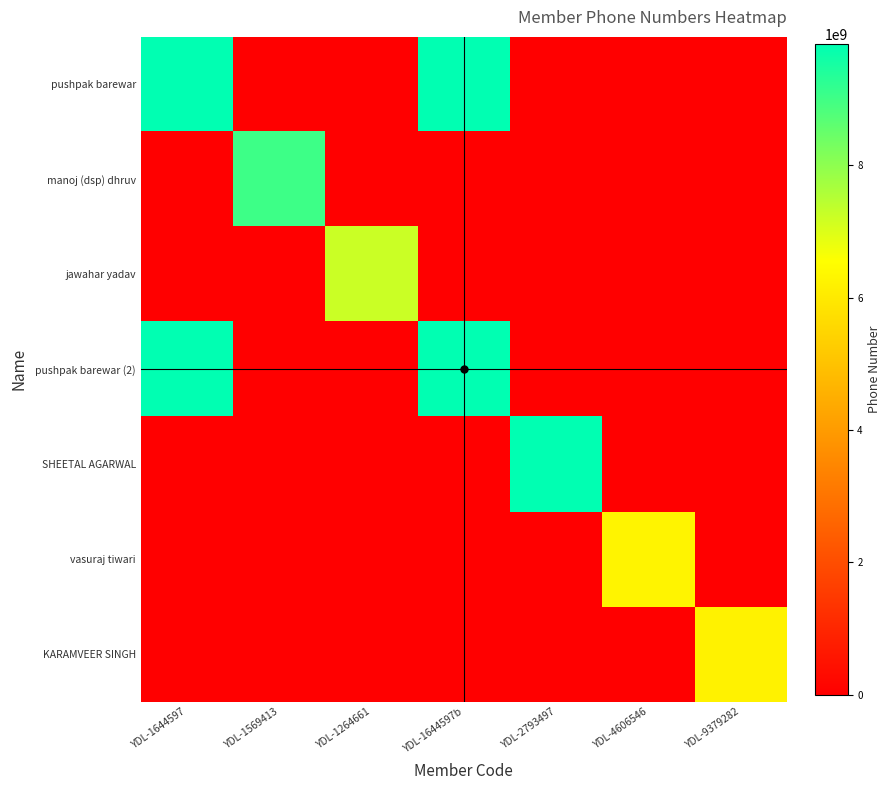

What is the total value across all series at YDL-1569413?

9029484908